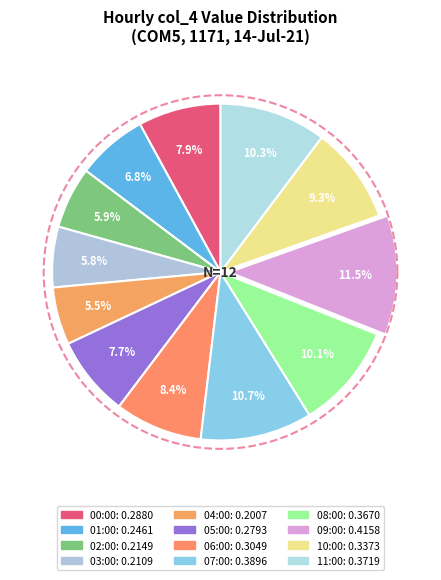

To the nearest percent, what is the combined percentage of 11:00 and 09:00?

22%